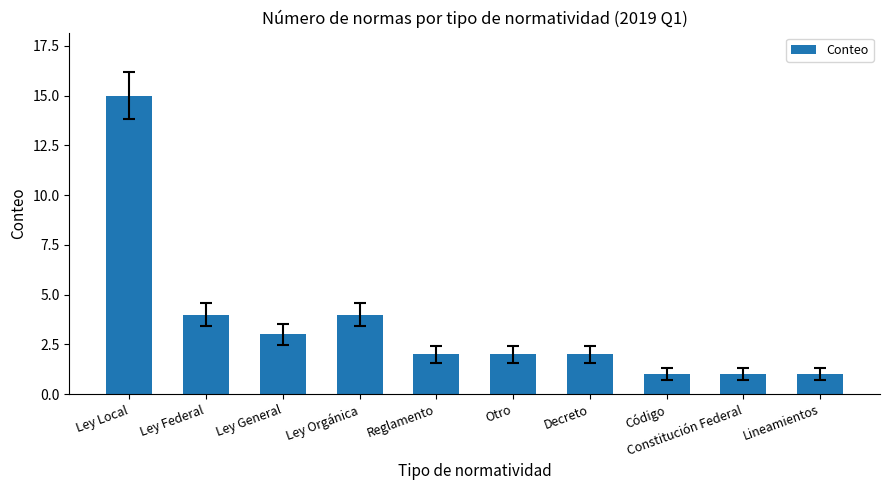

What is the smallest value displayed?

1